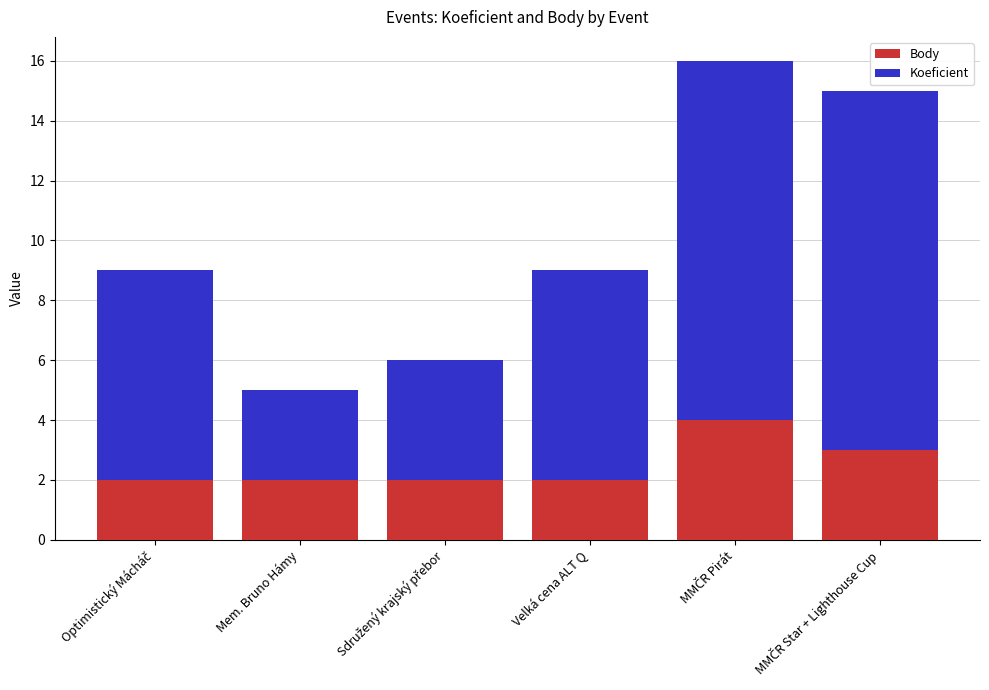

Does the chart contain stacked bars?

Yes